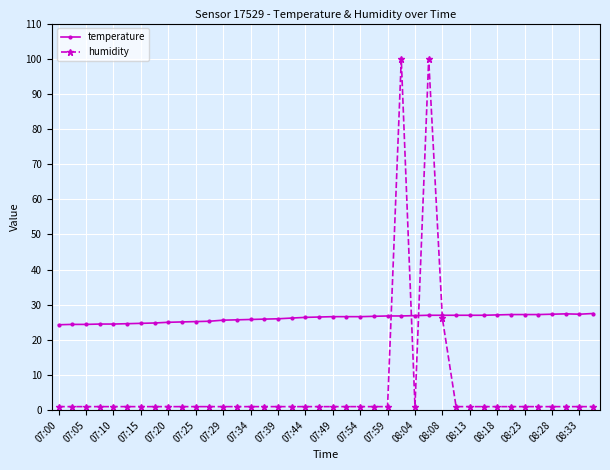

Which series has the largest range (max minus min)?

humidity